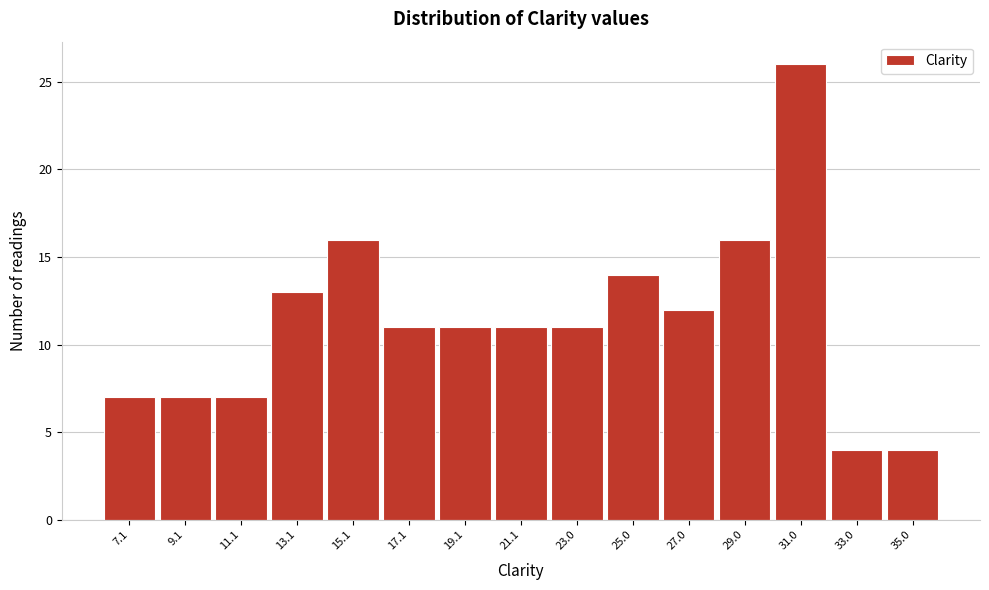

Reading right to left, what are all the values shown in this chart?

35.0=4	33.0=4	31.0=26	29.0=16	27.0=12	25.0=14	23.0=11	21.1=11	19.1=11	17.1=11	15.1=16	13.1=13	11.1=7	9.1=7	7.1=7